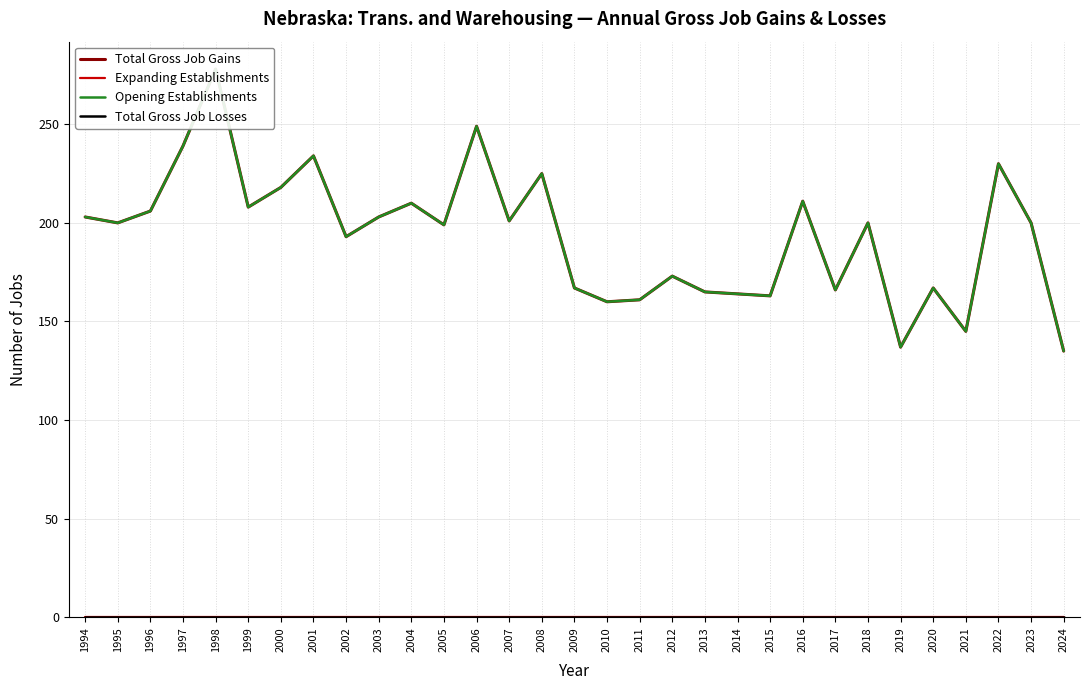

What are all the series names shown in the legend?

Total Gross Job Gains, Expanding Establishments, Opening Establishments, Total Gross Job Losses